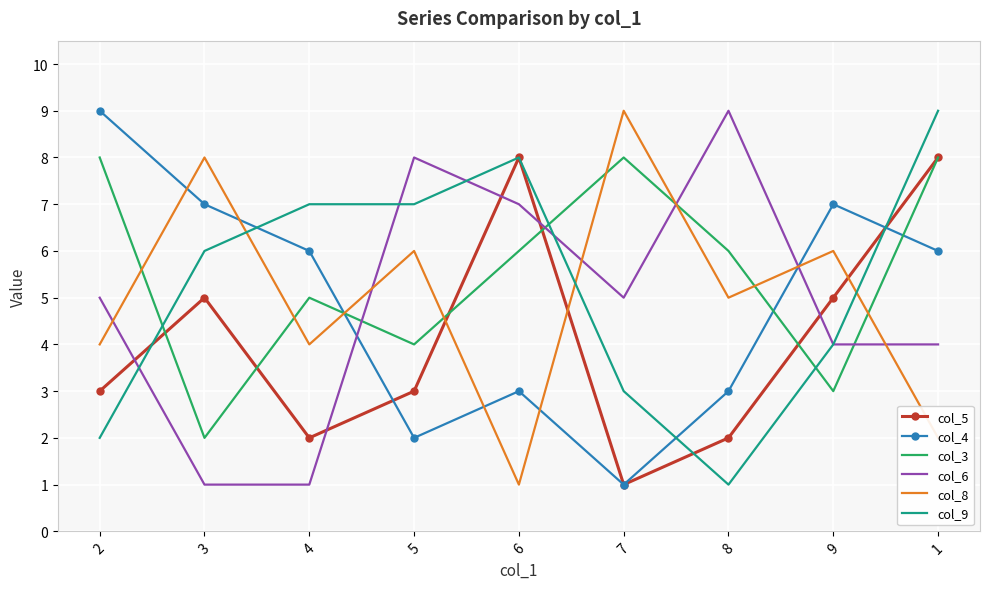

Rank the series at 5 from highest to lowest value.

col_6, col_9, col_8, col_3, col_5, col_4